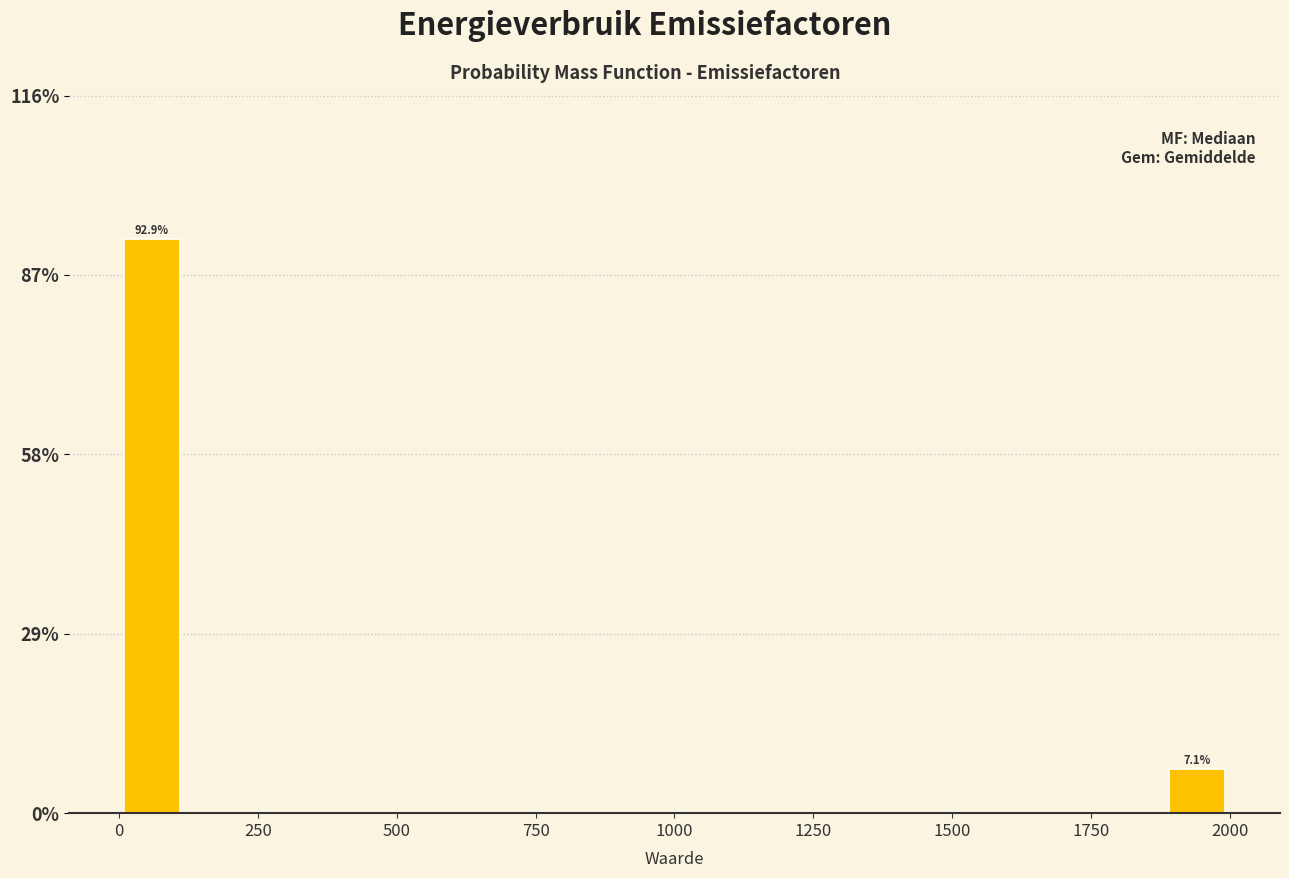

Read against the x-axis, roughly where is the centre of the tallest bar?

50